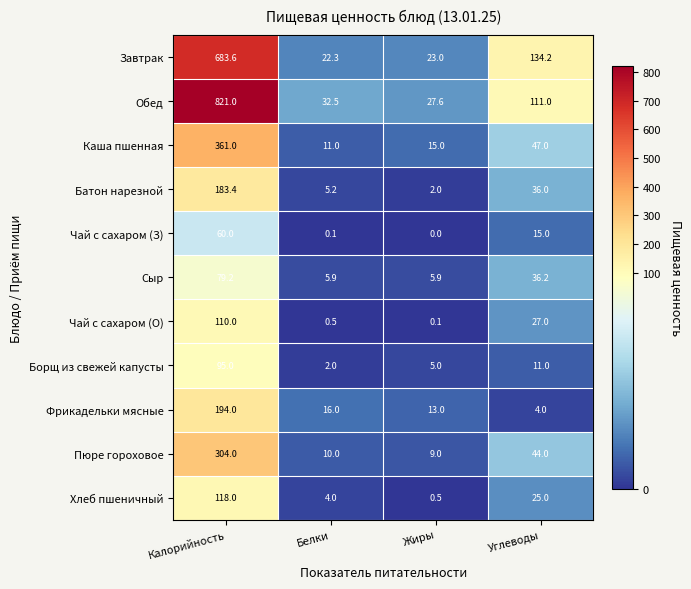

How many values in the Каша пшенная series are below 47?

2